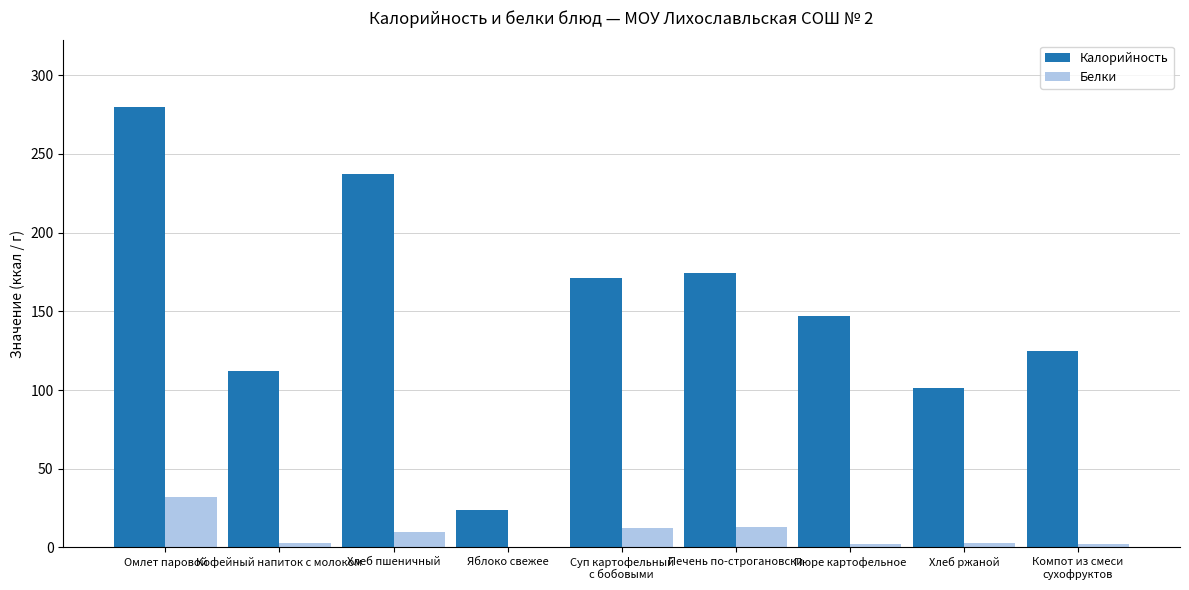

What is the sum of all Калорийность values?

1370.7